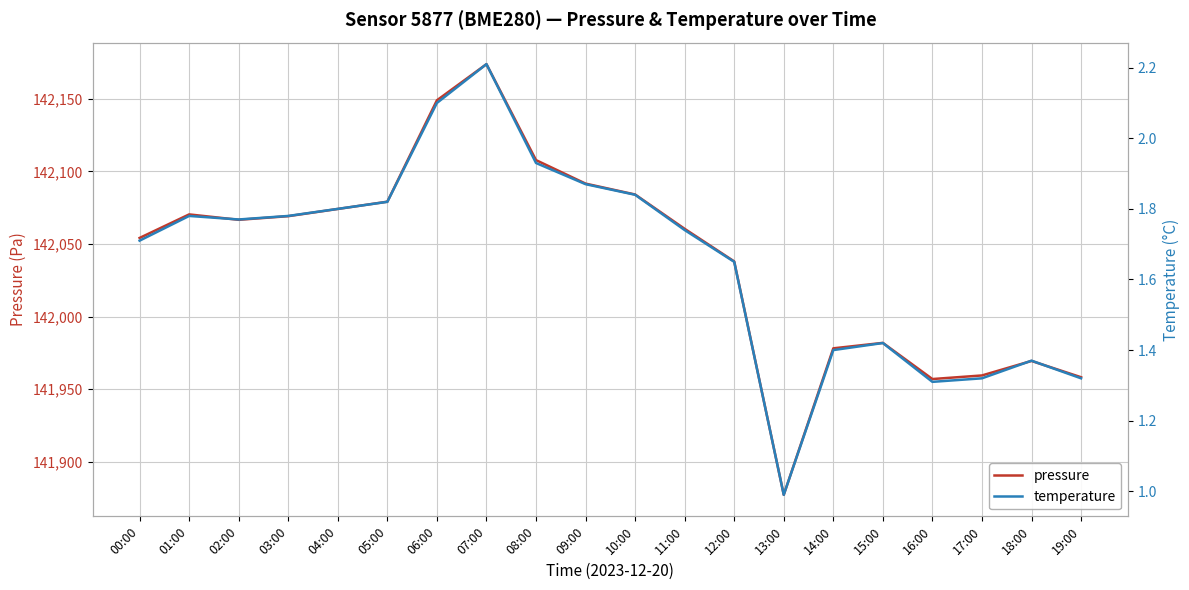

Is the value of temperature at 09:00 greater than the value of pressure at 10:00?

No